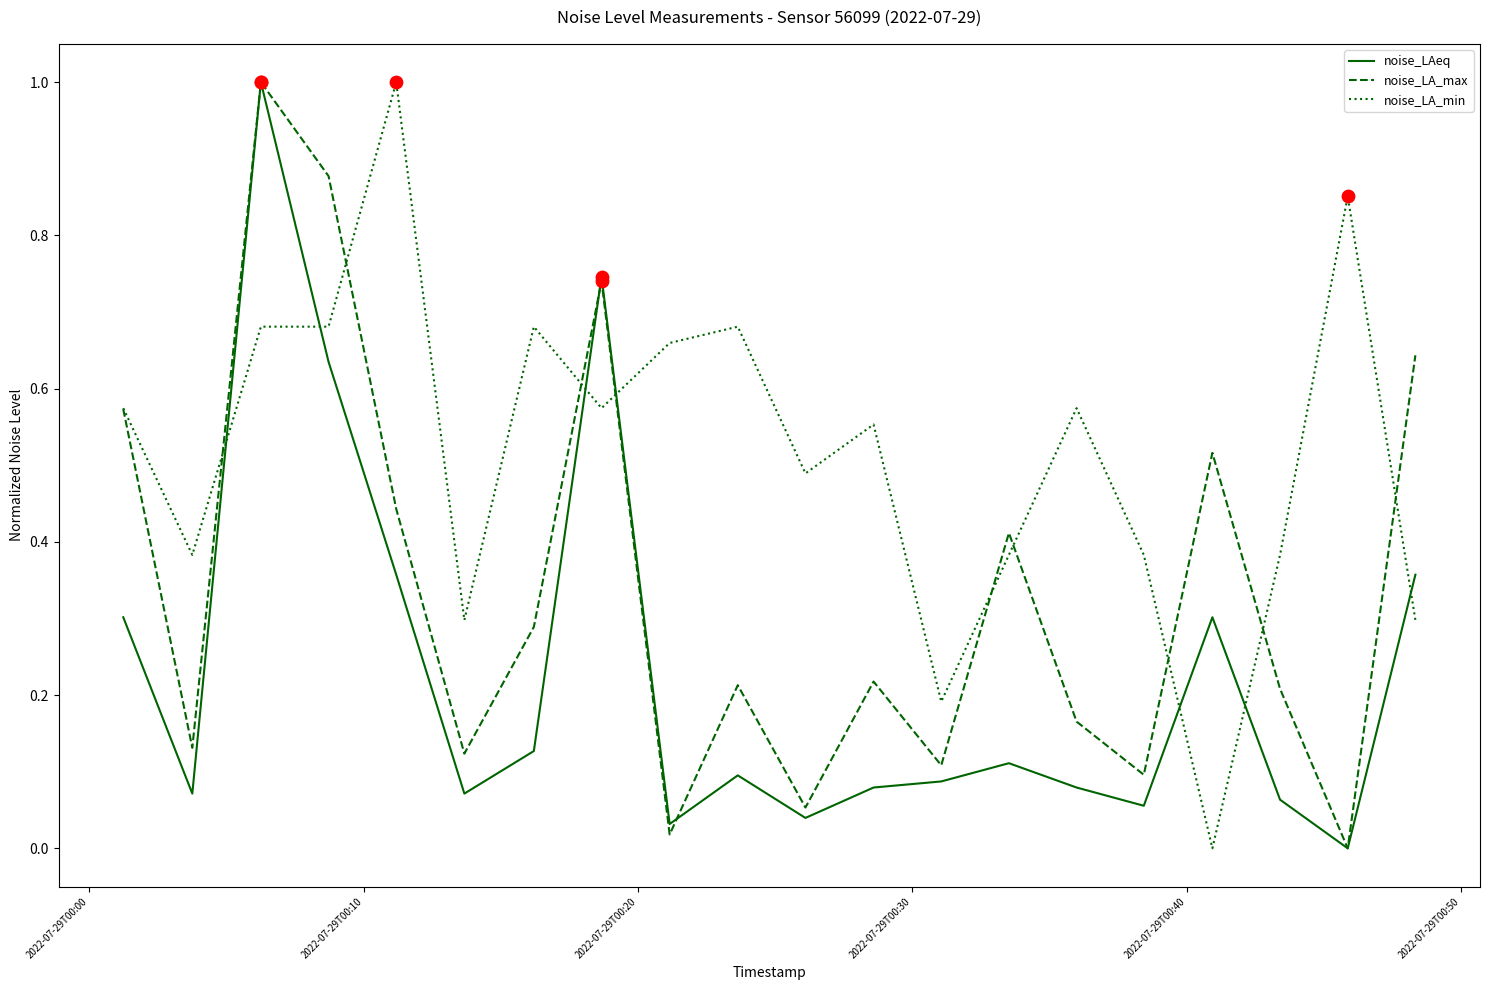

Which series ends up on top after the final intersection of noise_LAeq and noise_LA_min?

noise_LAeq